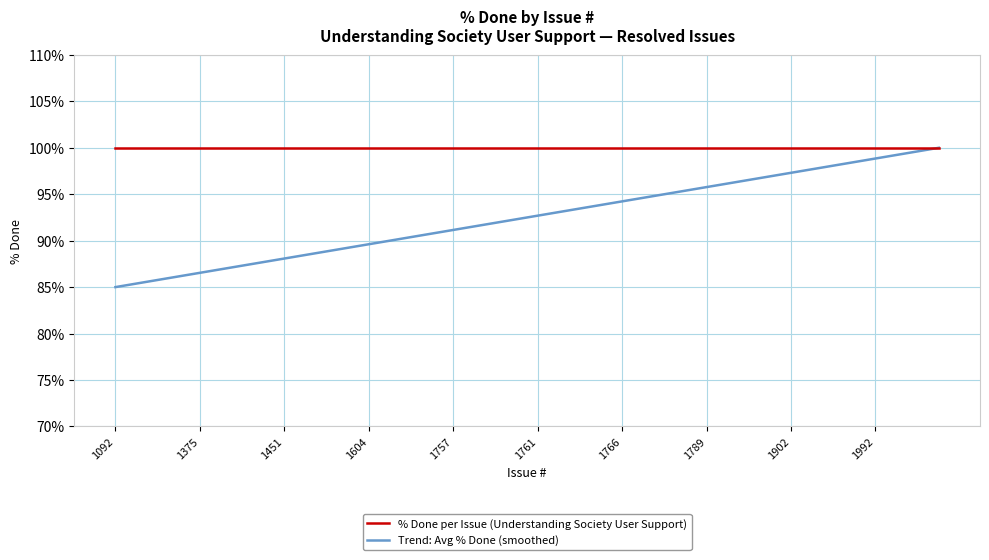

What is the maximum value for % Done per Issue (Understanding Society User Support)?

100.0